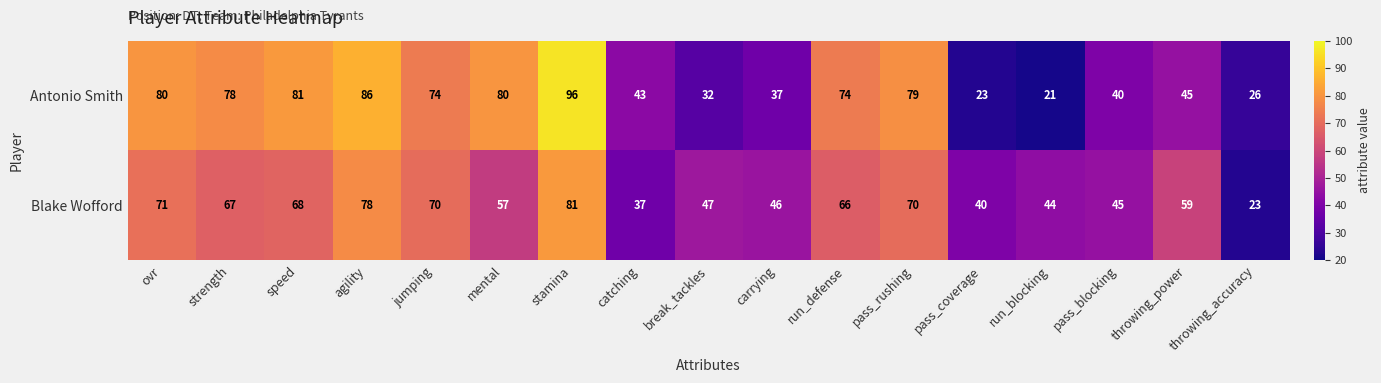

Which category has the lowest value in the Antonio Smith series?

run_blocking